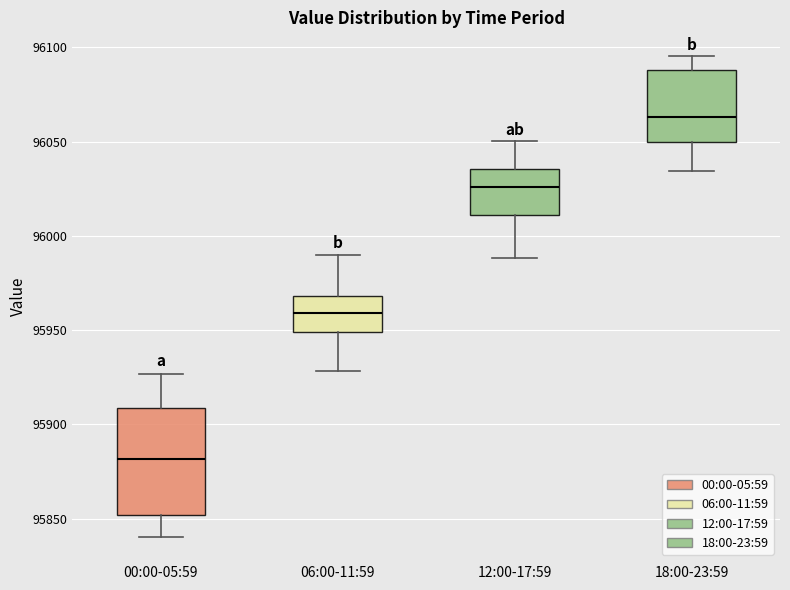

Where is the lower edge of the box for 12:00-17:59 on the y-axis? The values are not printed on the chart, so give them approximately, as read against the axis.

96010